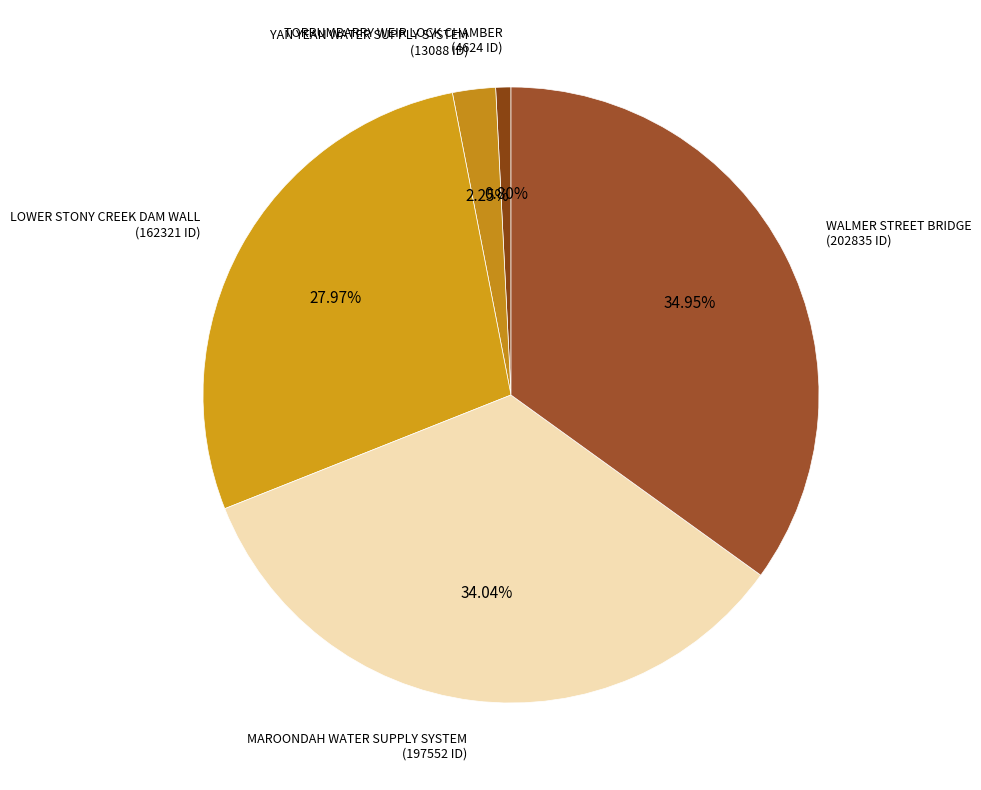

To the nearest percent, what portion does TORRUMBARRY WEIR LOCK CHAMBER represent?

1%